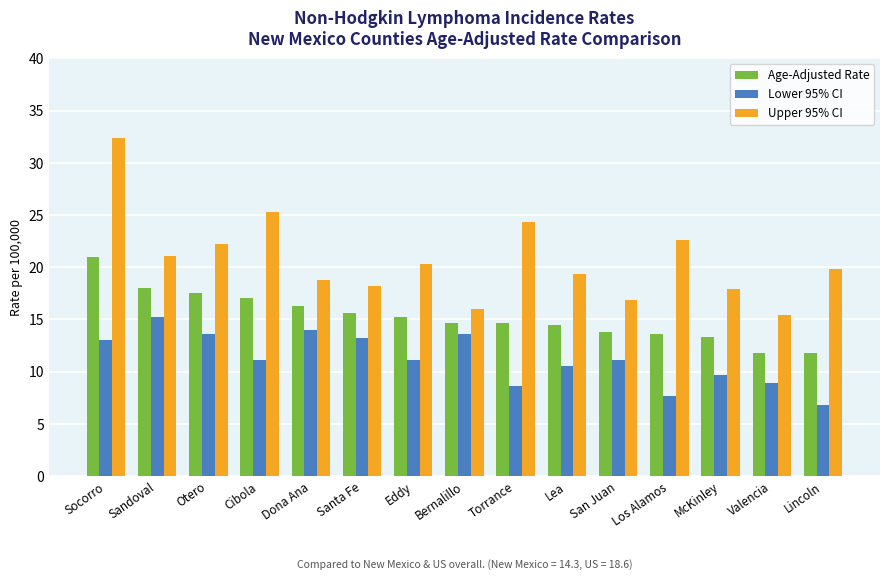

What is the label of the 14th bar from the right?

Sandoval